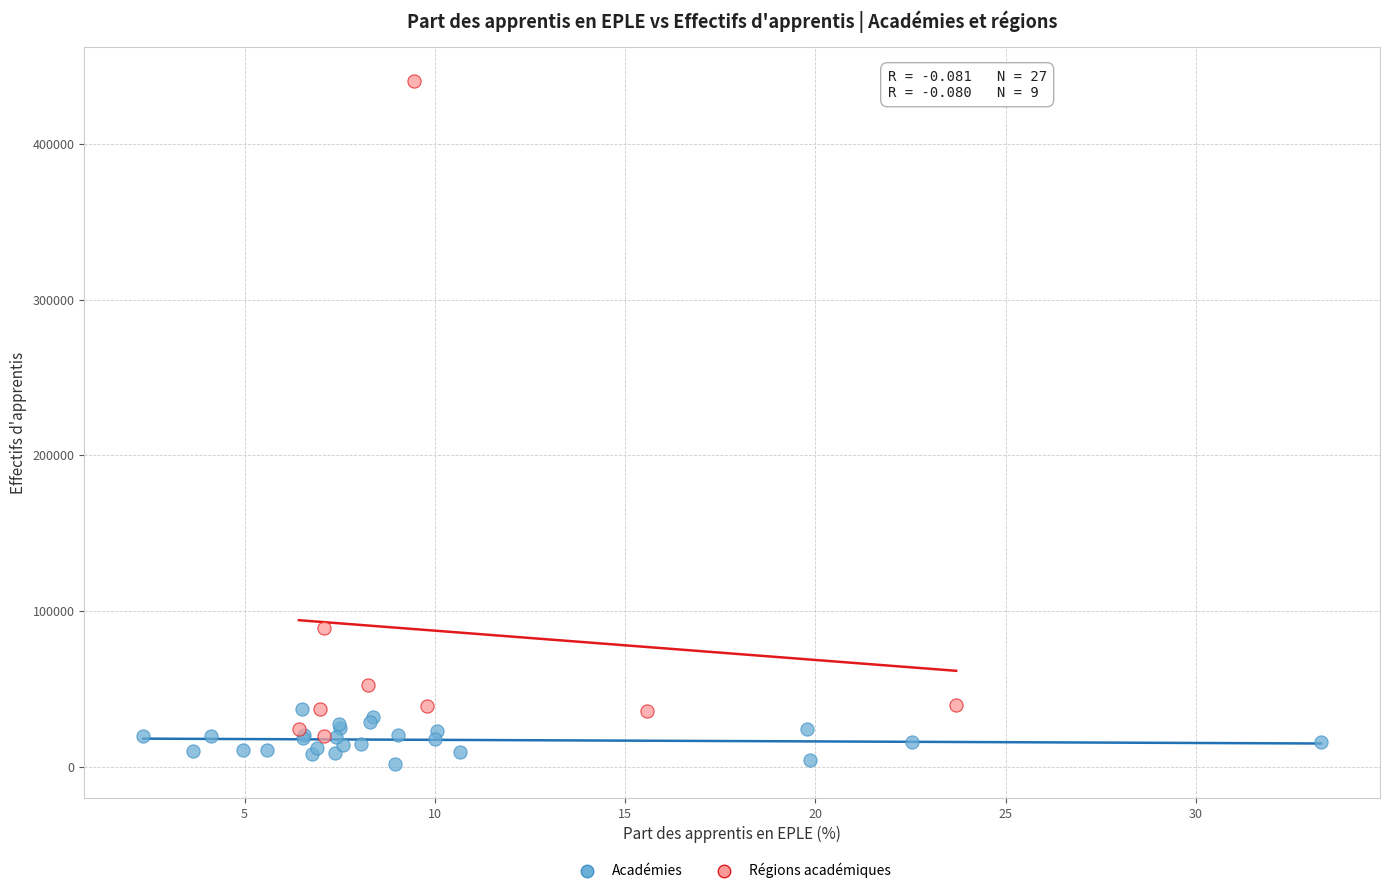

What are all the series names shown in the legend?

Académies, Régions académiques